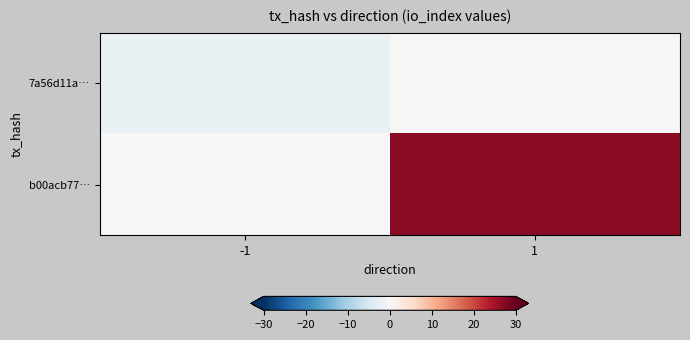

Rank the series by their average value, from highest to lowest.

b00acb77…, 7a56d11a…